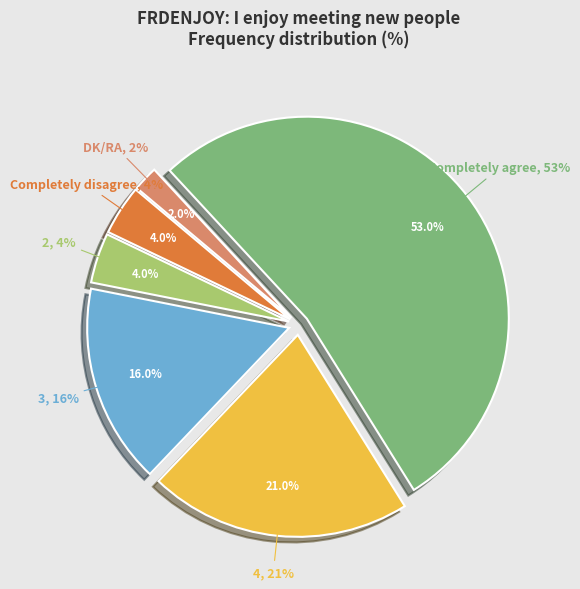

Count the number of slices in the pie.

6